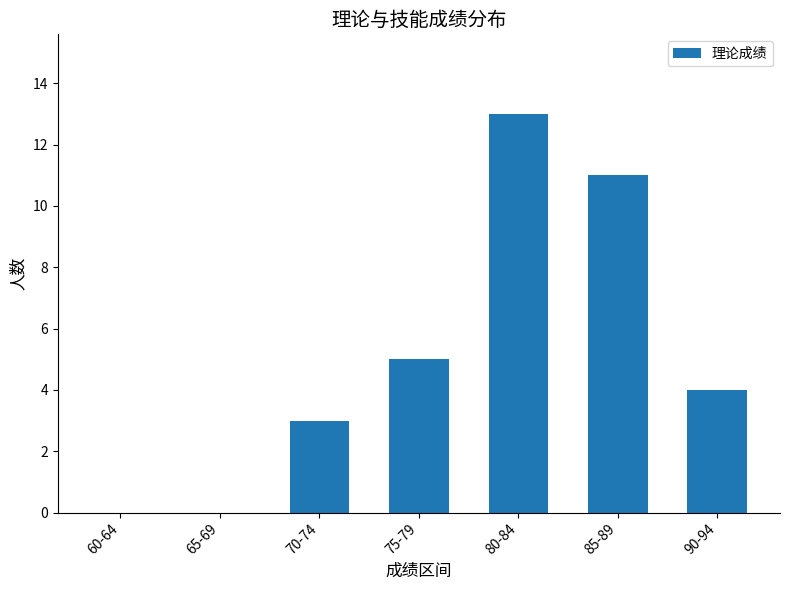

The chart shows a value of 5 at 75-79. True or false?

True